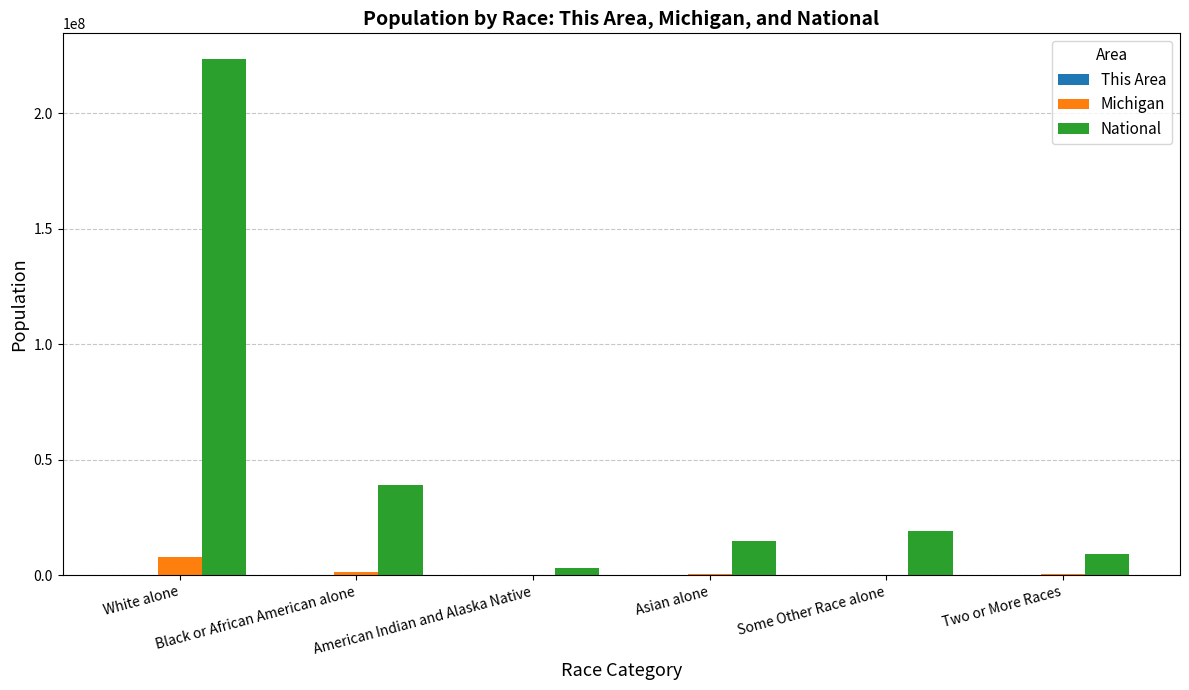

Which series has the largest total across all categories?

National